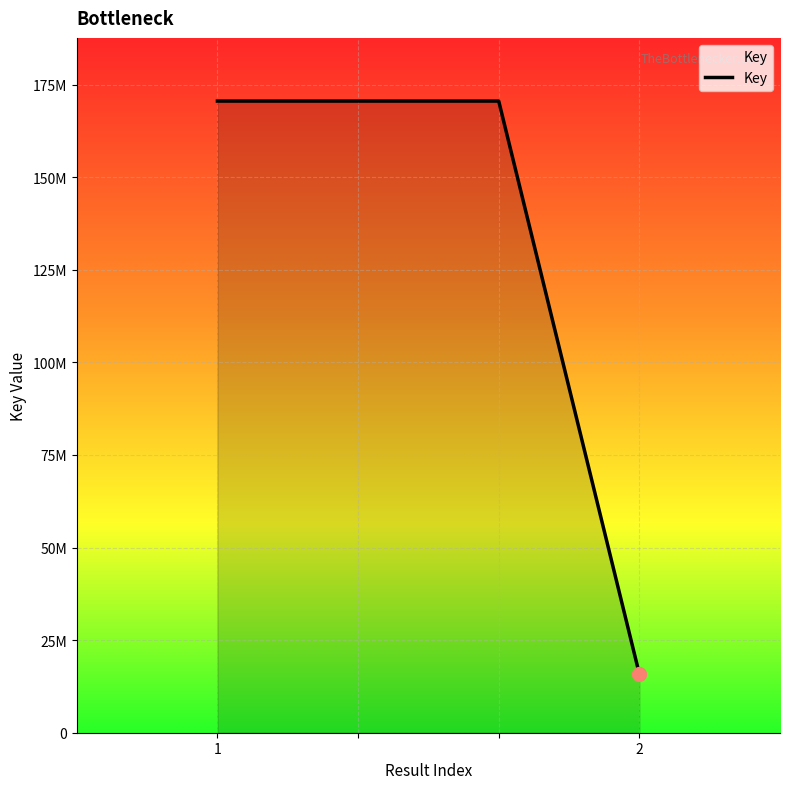

Is this an area chart (filled region under the line)?

Yes